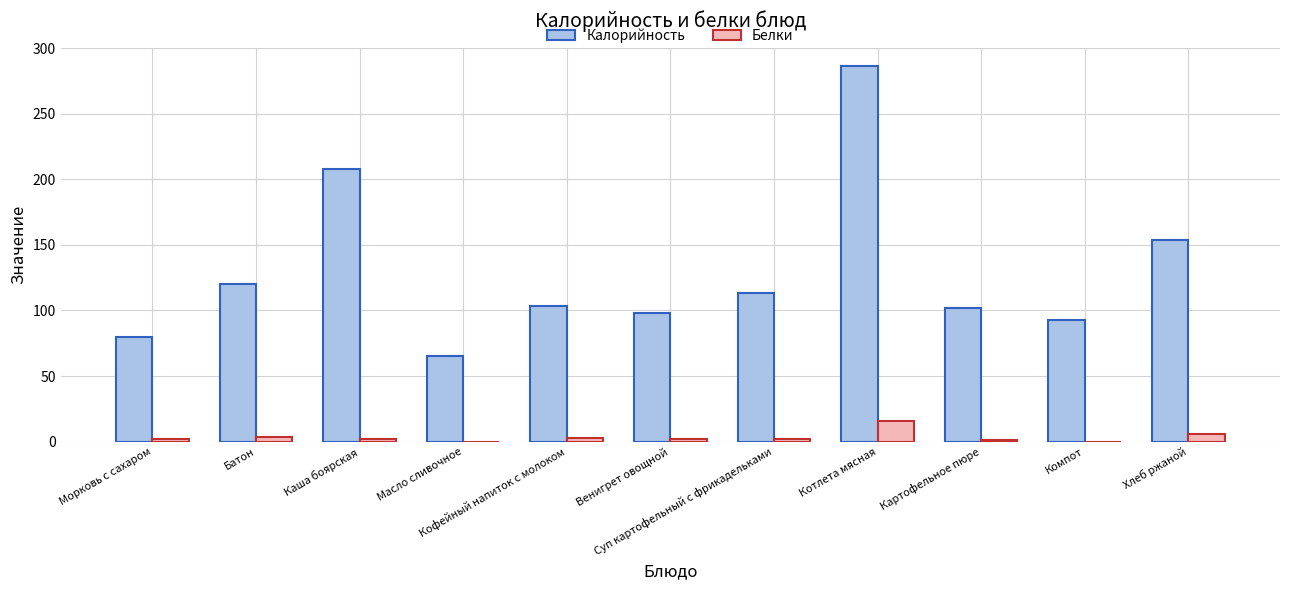

What is the maximum value for Калорийность?

286.0